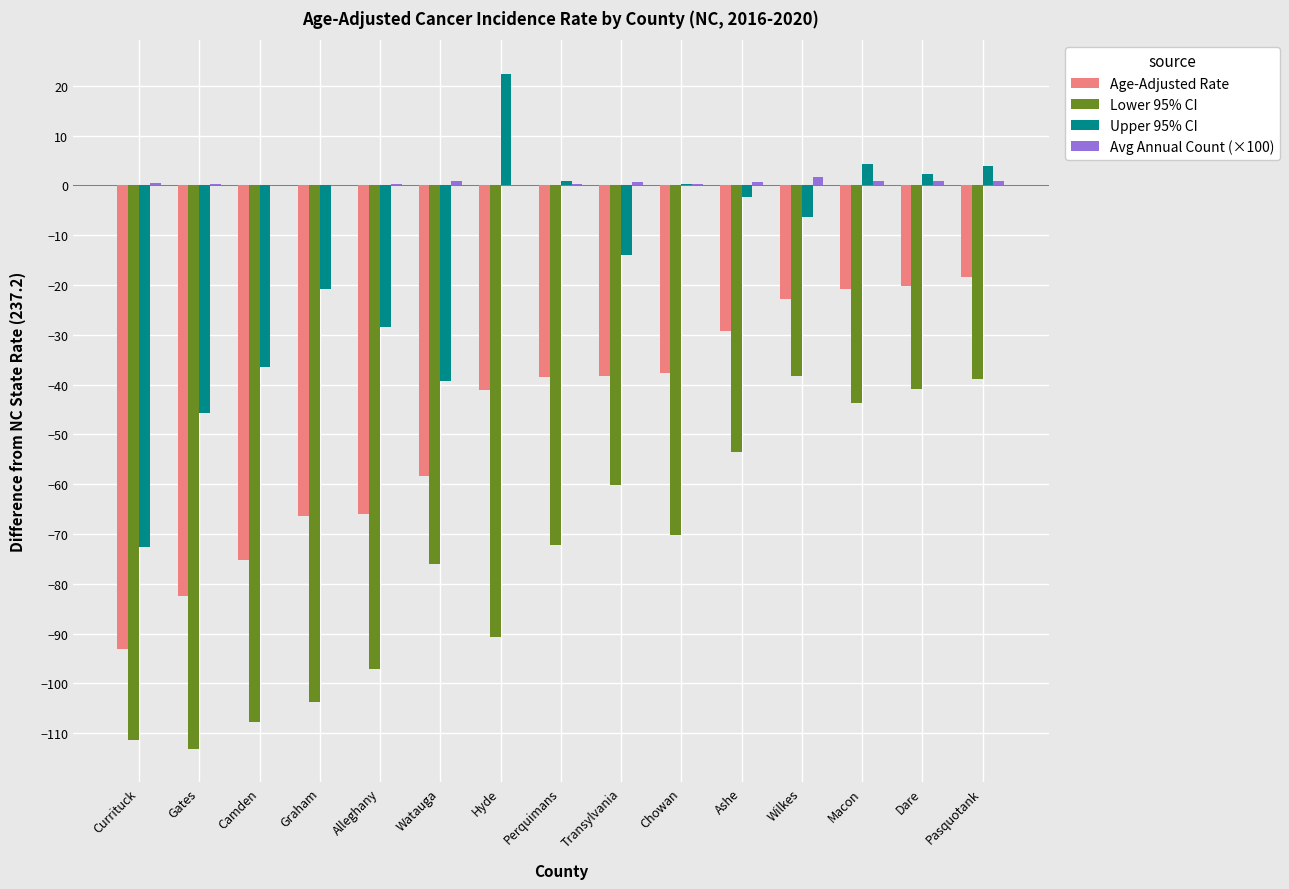

How many series are shown in this chart?

4